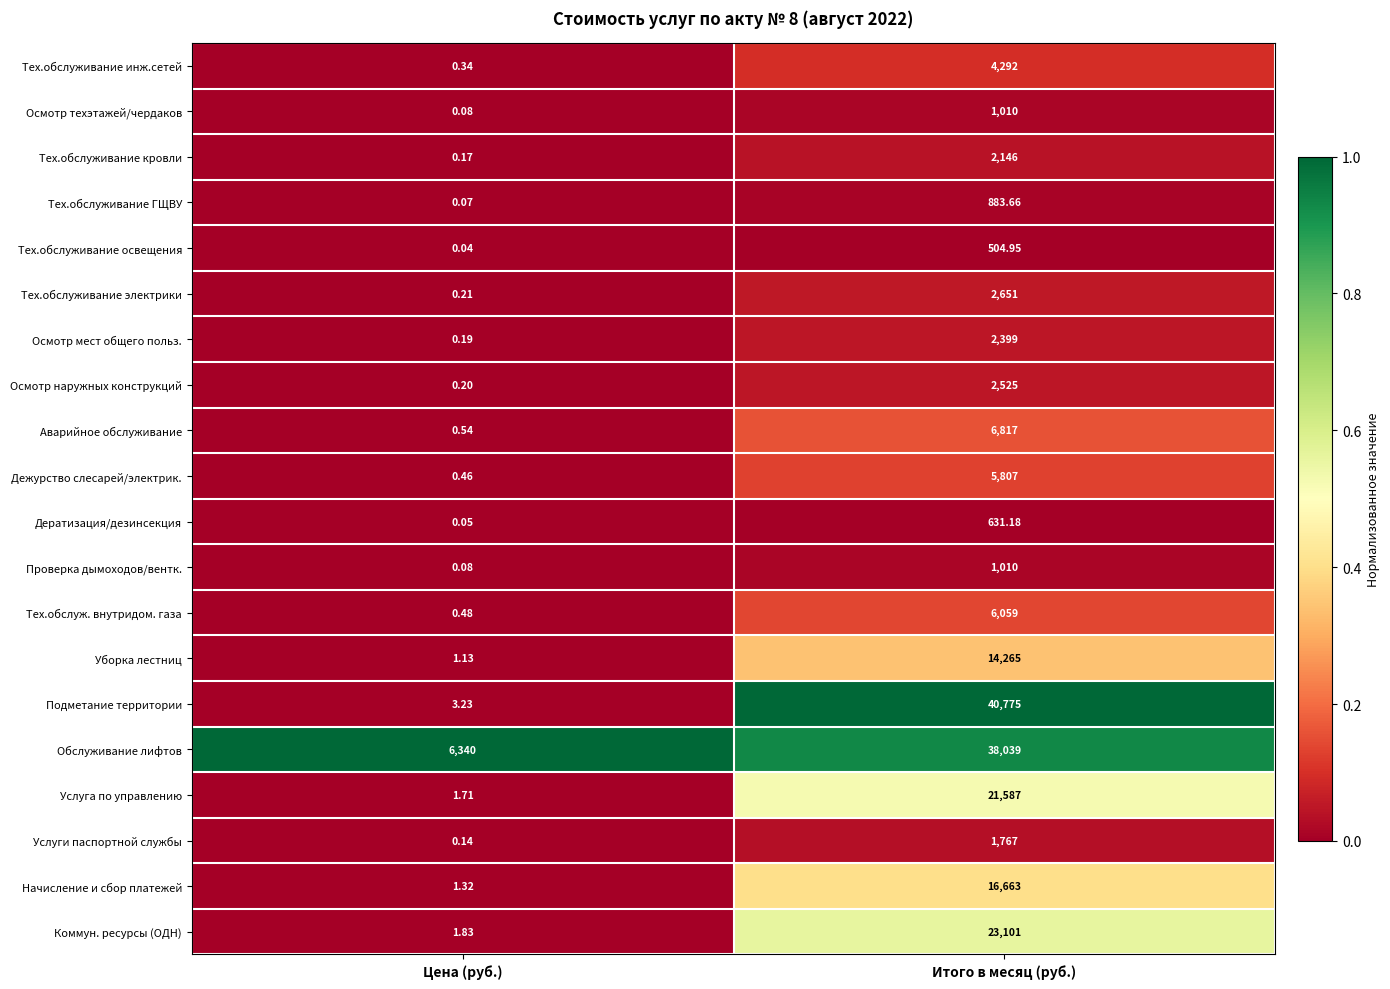

Which label corresponds to the largest value in the chart?

Итого в месяц (руб.)